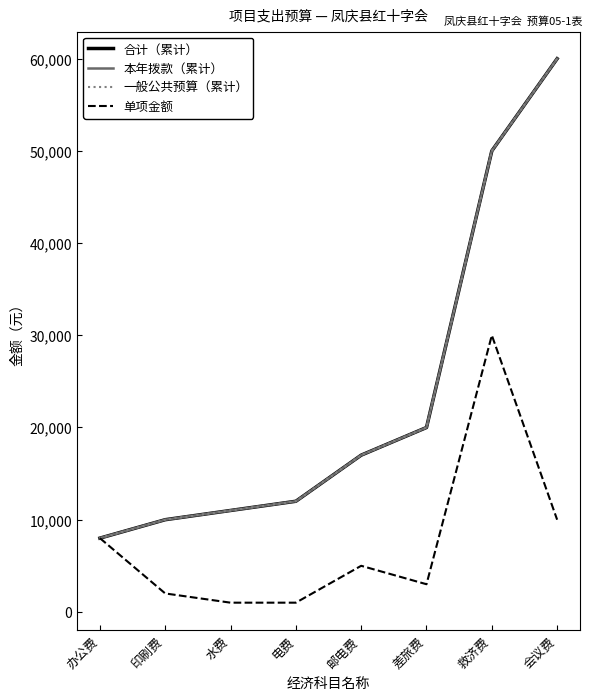

Rank the series at 水费 from highest to lowest value.

合计（累计）, 本年拨款（累计）, 一般公共预算（累计）, 单项金额